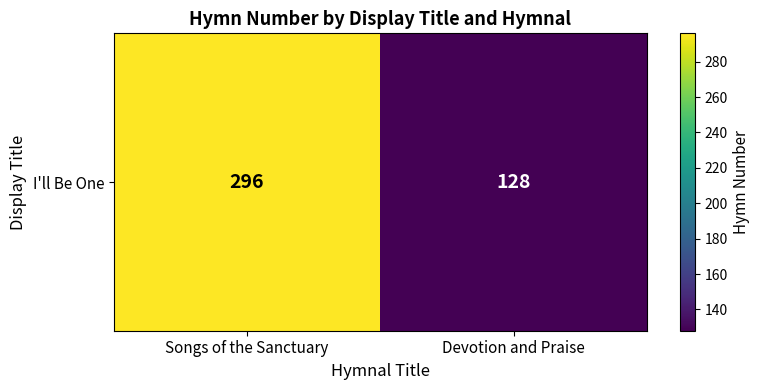

Which label corresponds to the smallest value in the chart?

Devotion and Praise